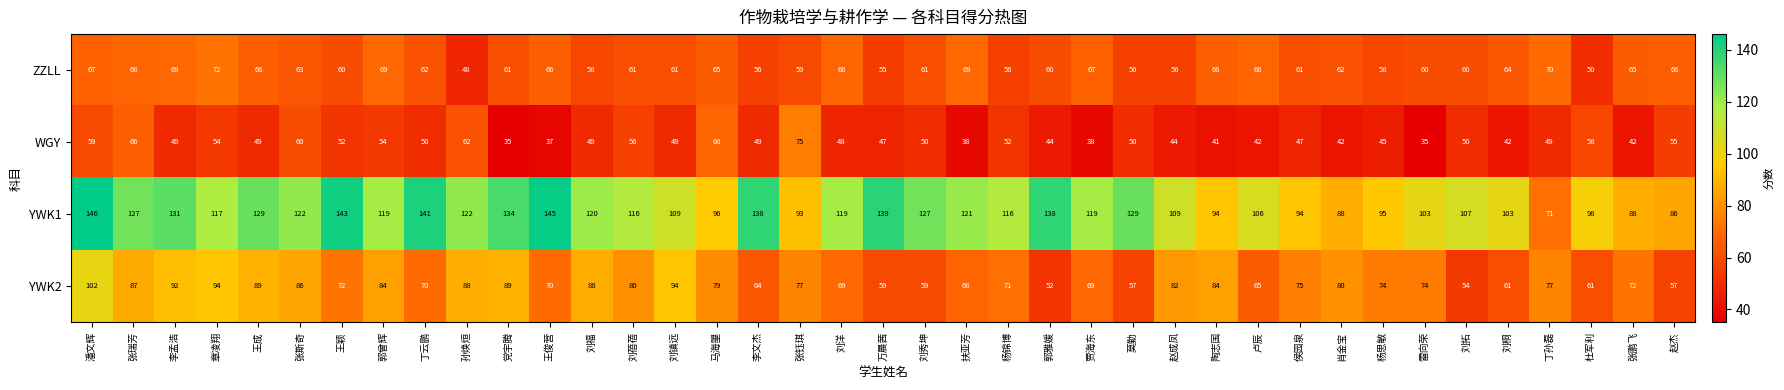

Rank the series at 马海曌 from highest to lowest value.

YWK1, YWK2, WGY, ZZLL